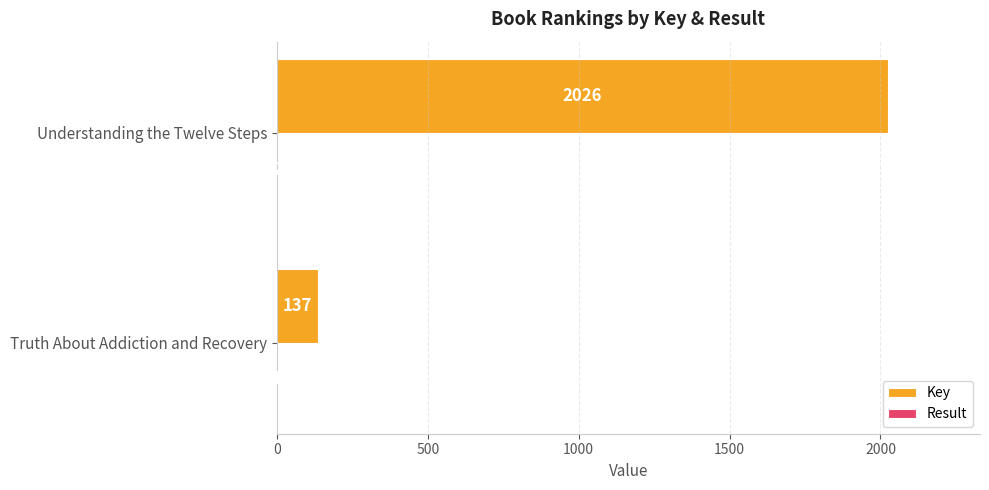

Which category has the highest value across all series?

Understanding the Twelve Steps